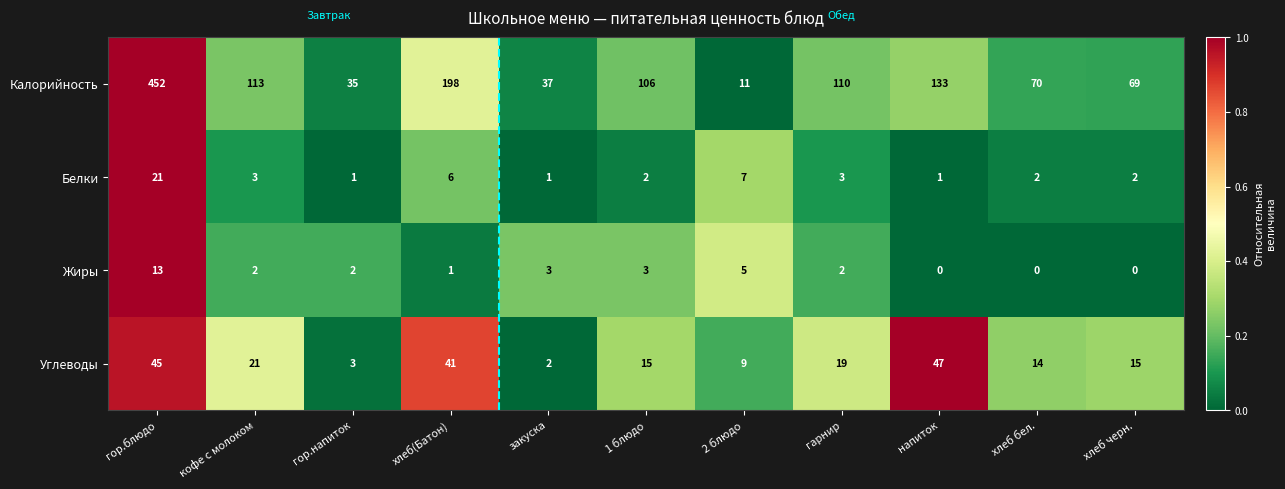

What is the total value across all series at хлеб(Батон)?

246